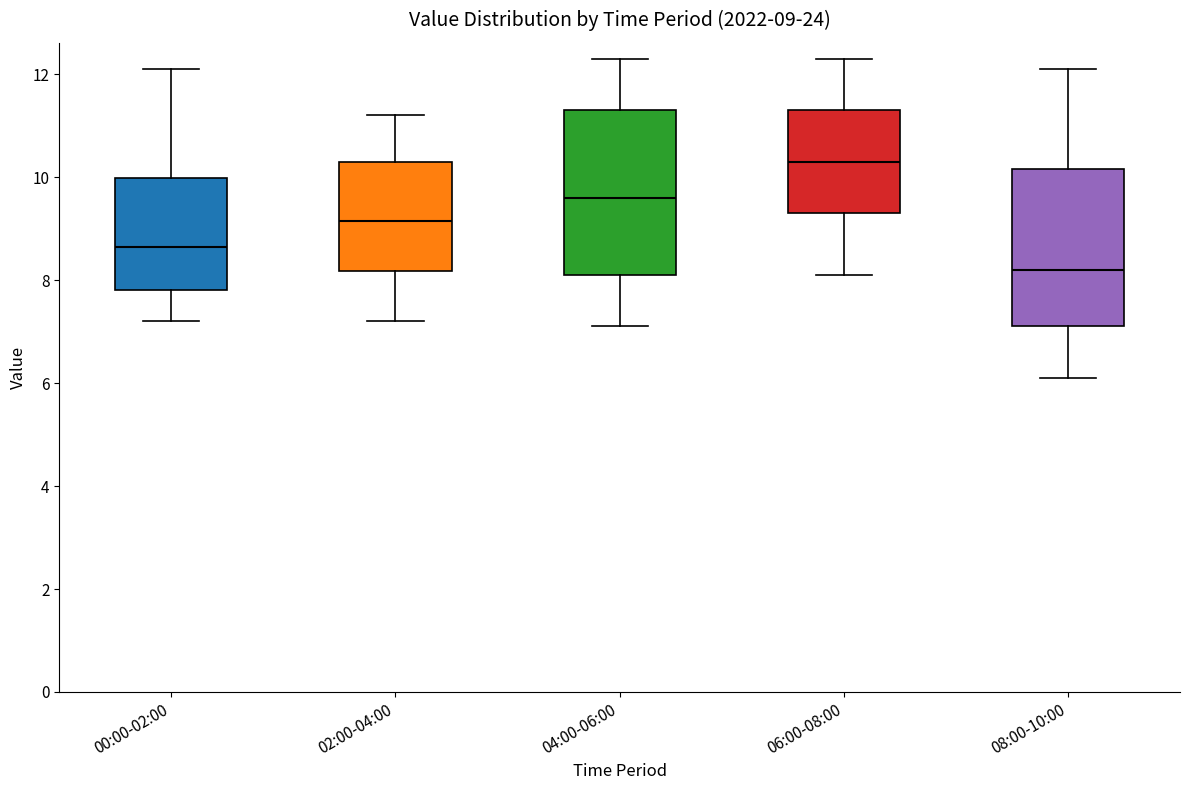

Which box has the highest median line?

06:00-08:00